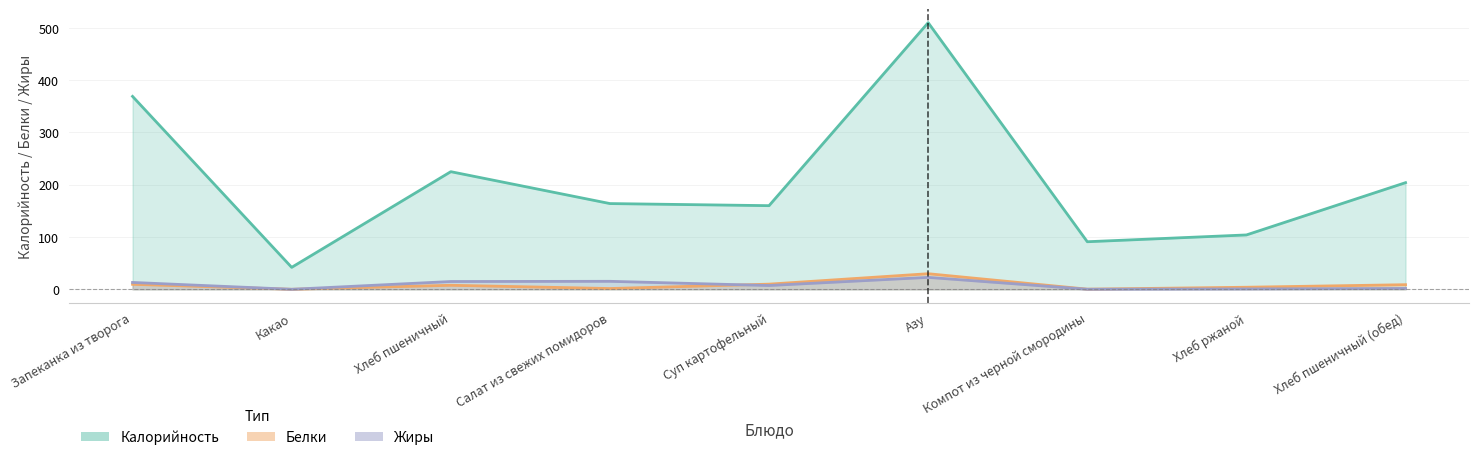

Is the value of Жиры at Запеканка из творога greater than the value of Белки at Запеканка из творога?

Yes